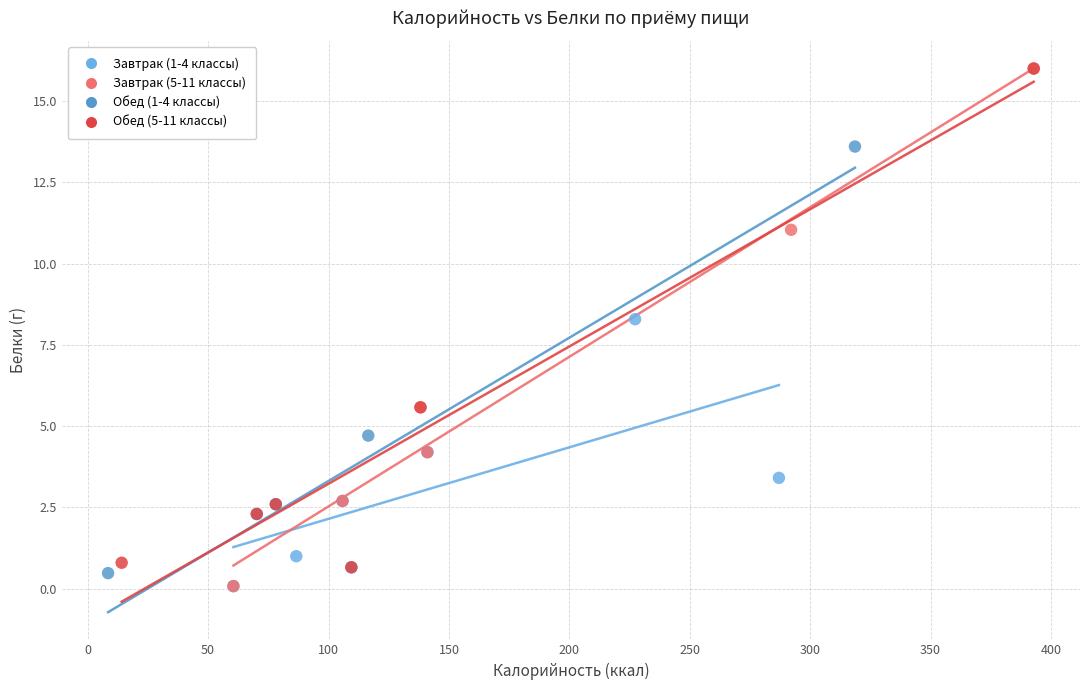

What are all the series names shown in the legend?

Завтрак (1-4 классы), Завтрак (5-11 классы), Обед (1-4 классы), Обед (5-11 классы)